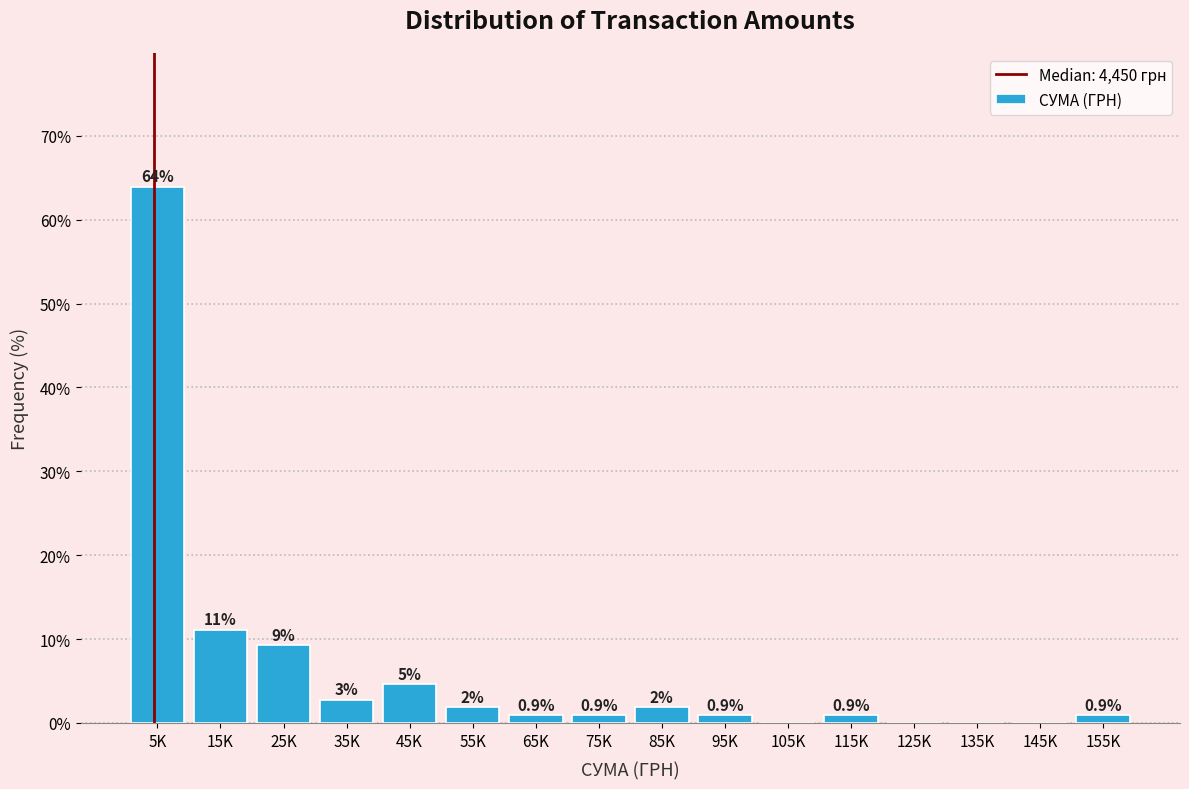

True or false: the data shows 11.1 at 15K.

True